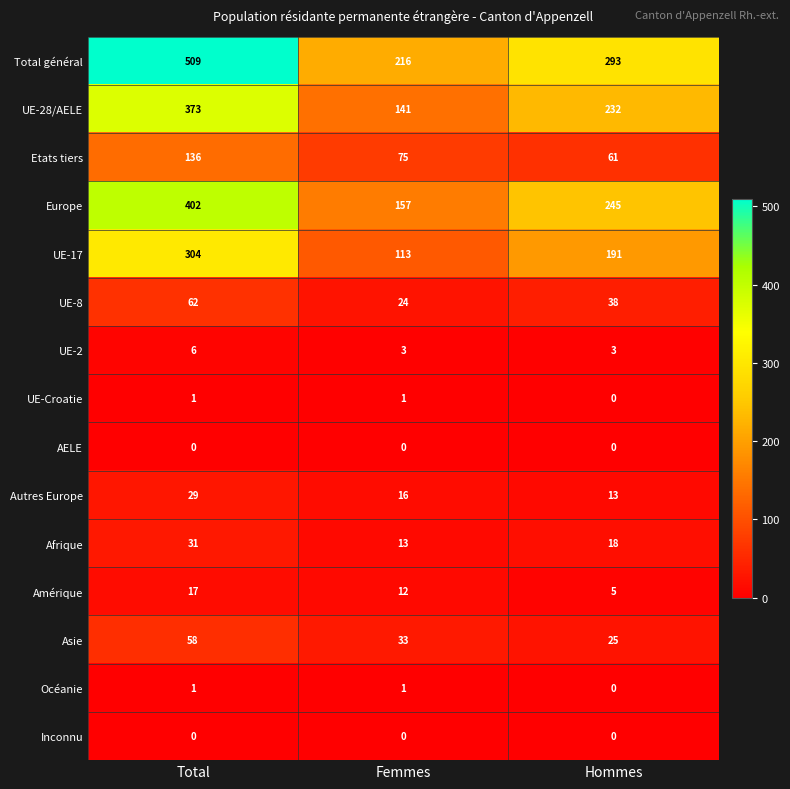

At which category is the sum across all series the highest?

Total